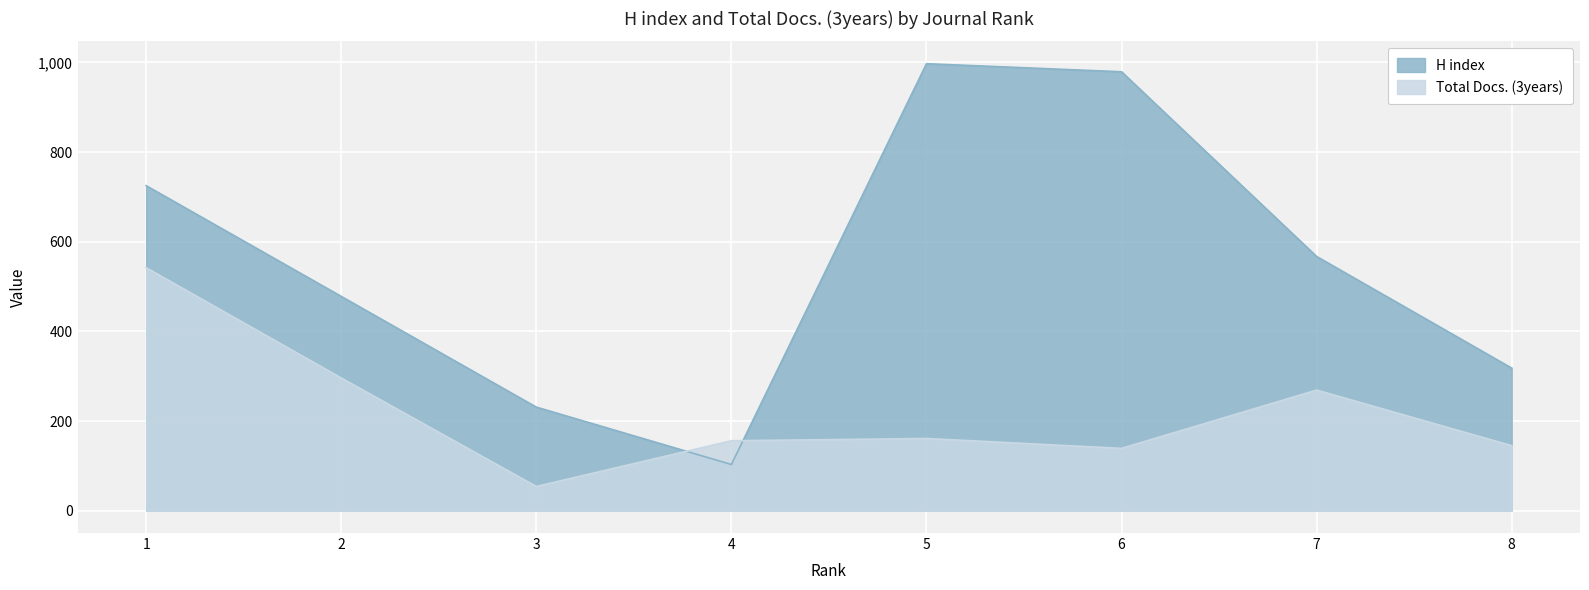

At which label is H index closest to 550?

7